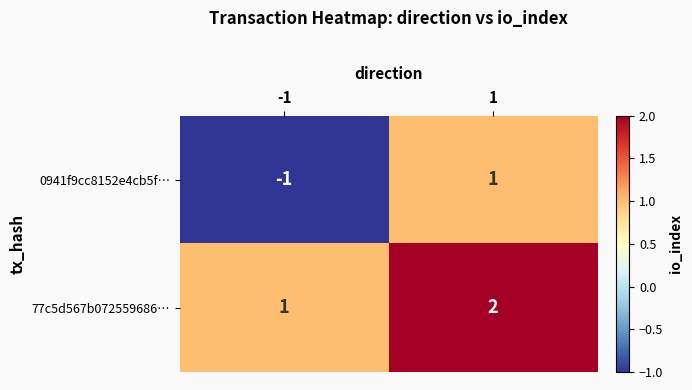

Reading left to right, list all the values displayed in this chart.

0941f9cc8152e4cb5f…: -1=-1	1=1
77c5d567b072559686…: -1=1	1=2